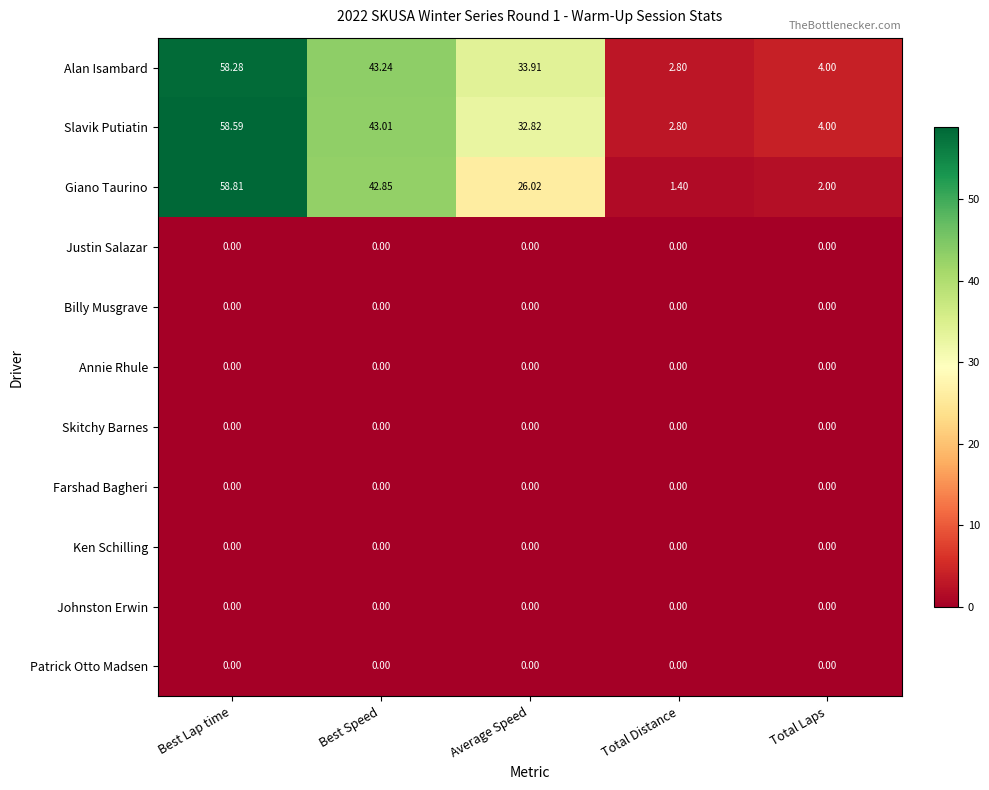

Which series has the largest range (max minus min)?

Giano Taurino